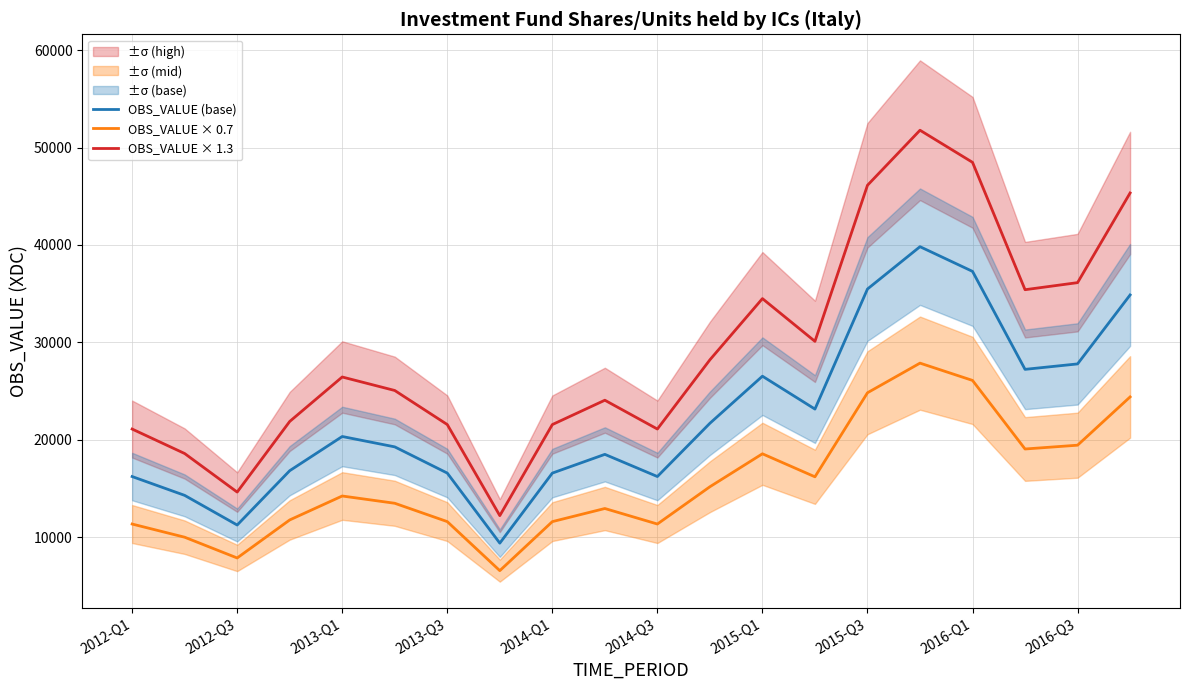

What is the difference between the second highest and second lowest values in the OBS_VALUE × 1.3 series?

33831.2